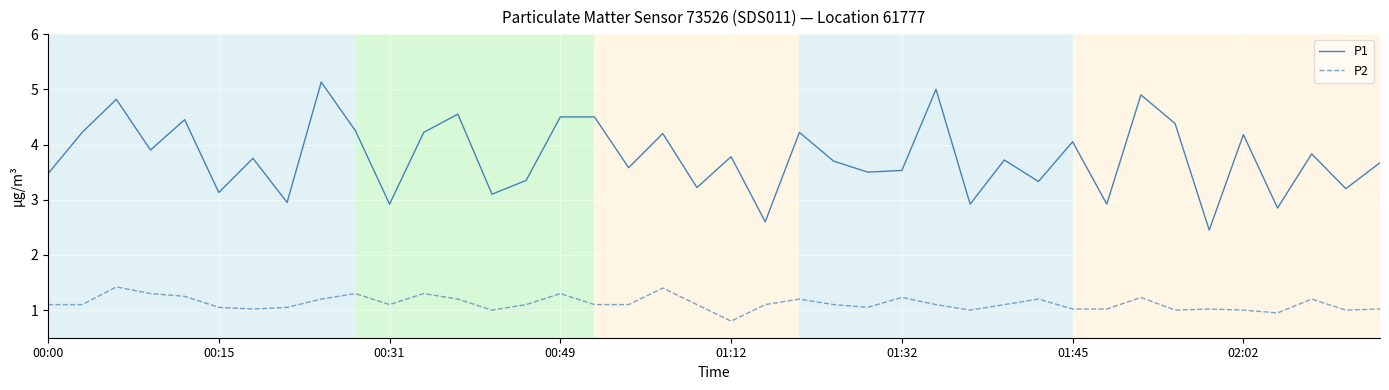

Count the number of categories in the chart.

40